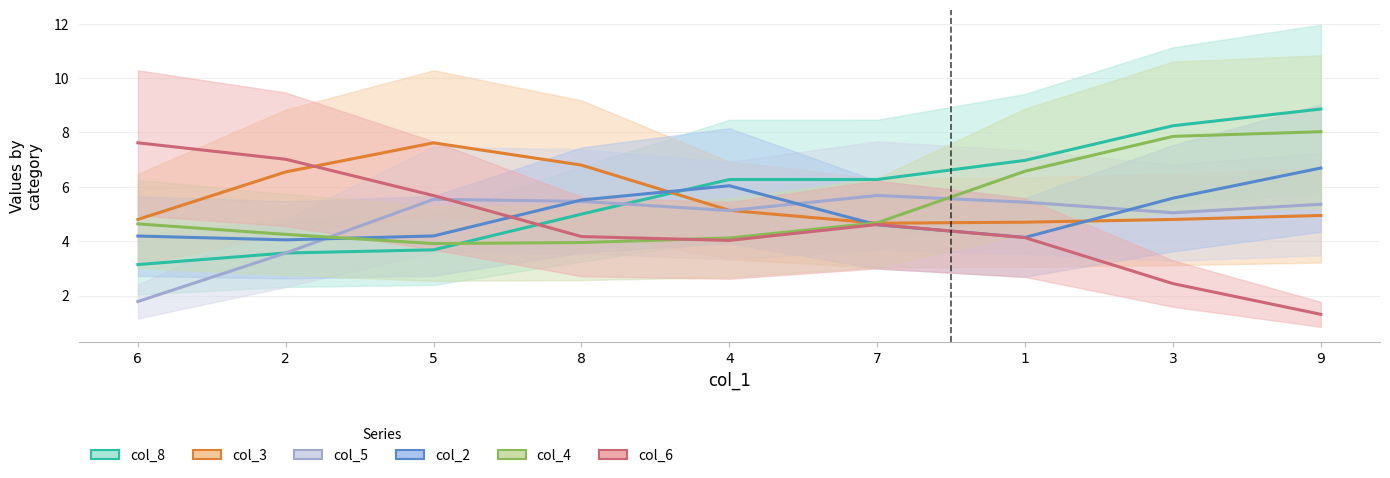

List the series in order of their peak value, lowest first.

col_5, col_2, col_3, col_6, col_4, col_8